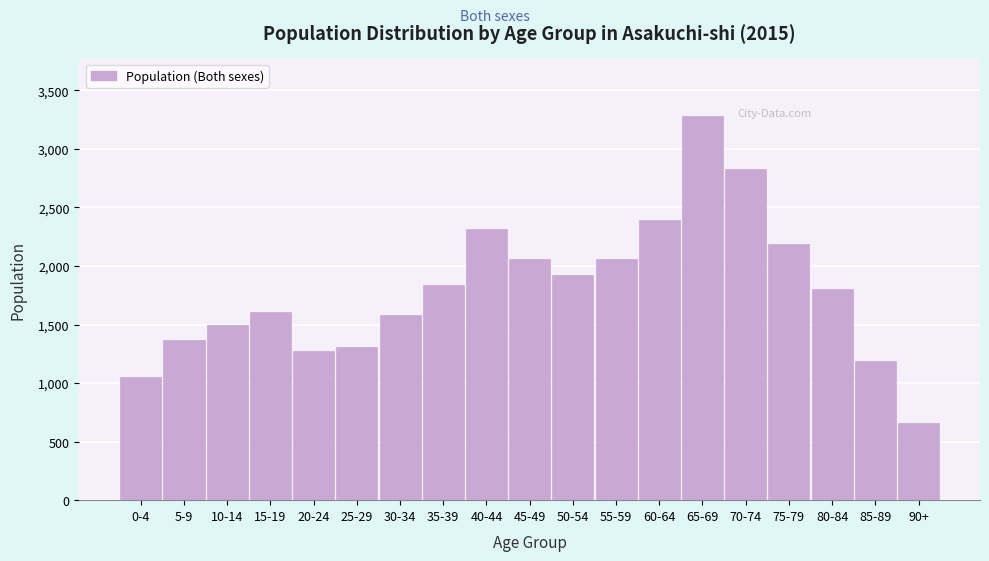

What is the smallest value displayed?

659